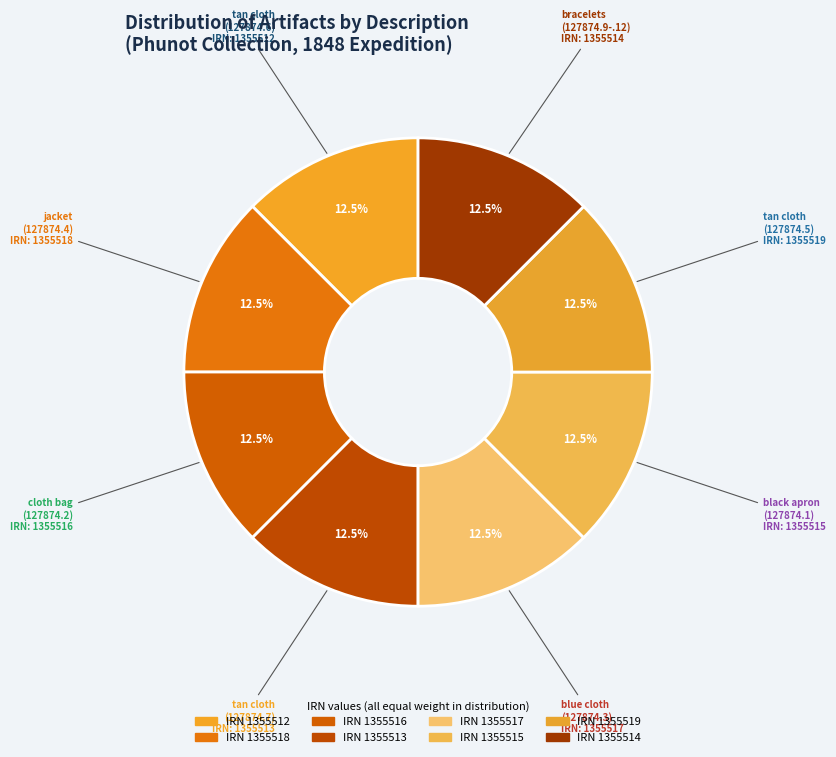

How many slices are in this pie chart?

8